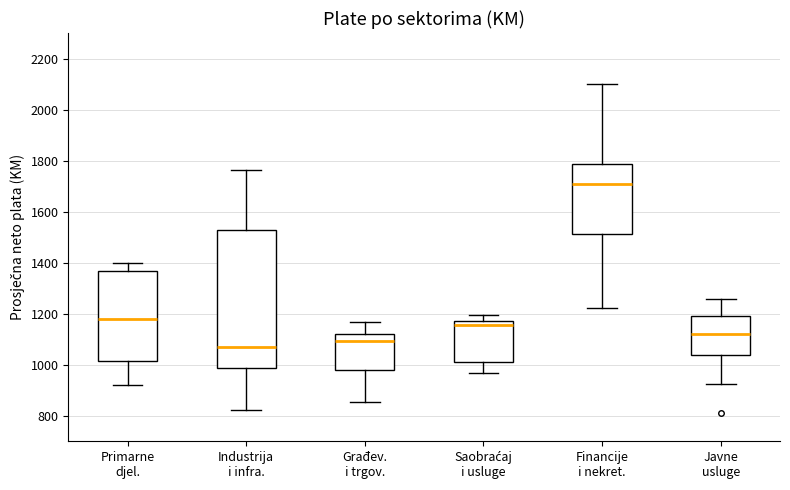

Which box is the tallest, from its lower edge to its upper edge?

Industrija i infra.